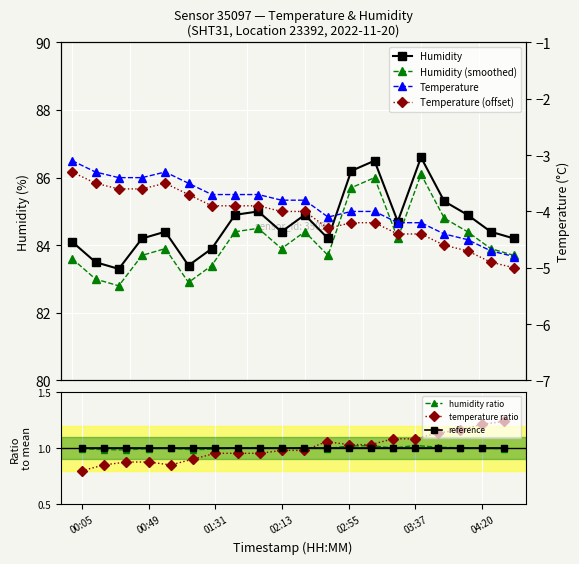

What is the value of the temperature point at the 20th from the left?

-4.8